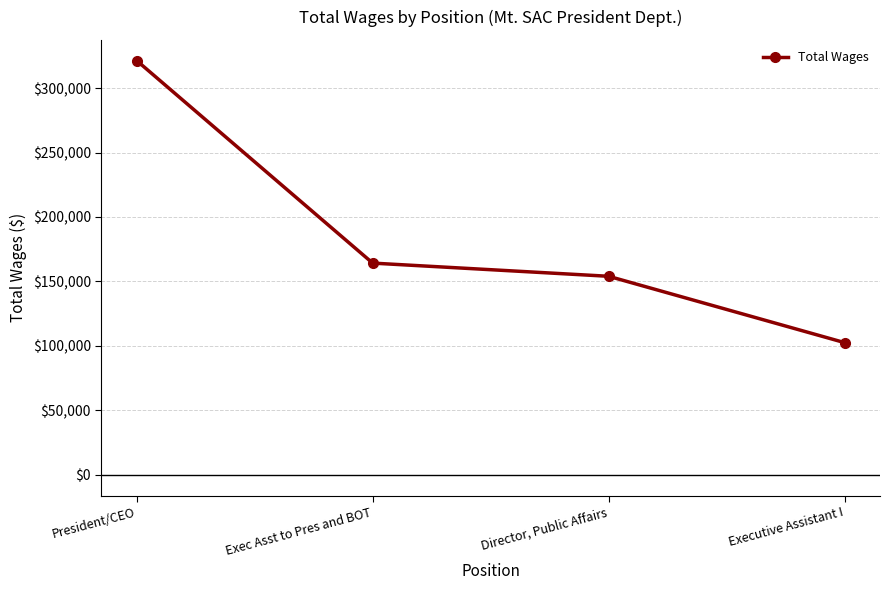

Which label corresponds to the largest value in the chart?

President/CEO